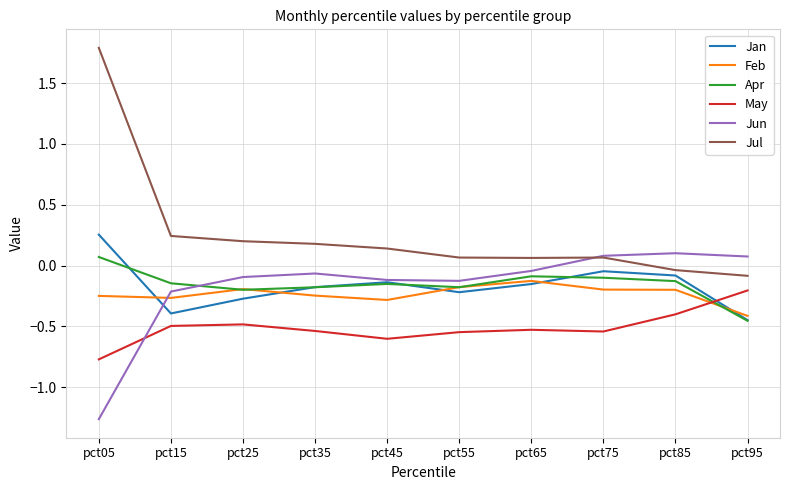

What is the difference between the maximum and minimum values in the Jun series?

1.4